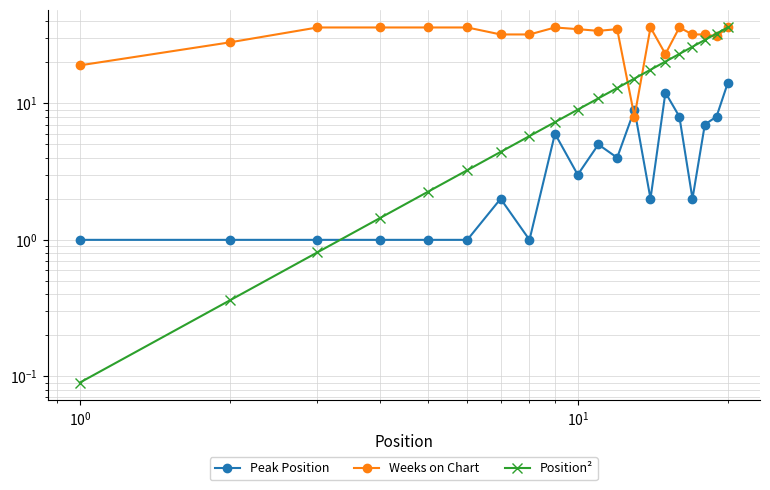

What are all the series names shown in the legend?

Peak Position, Weeks on Chart, Position²